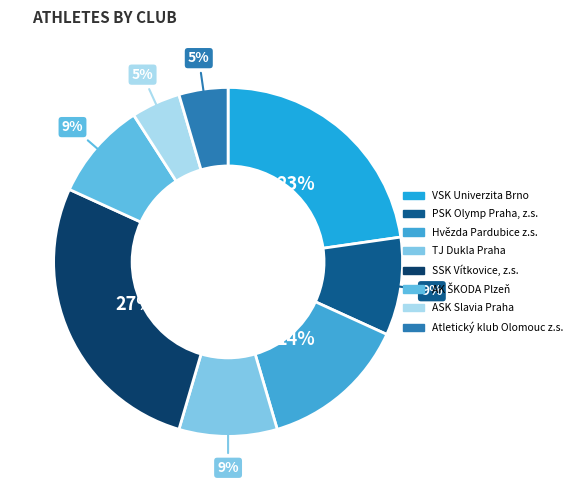

What percentage do ASK Slavia Praha and Atletický klub Olomouc z.s. together represent?

9.1%